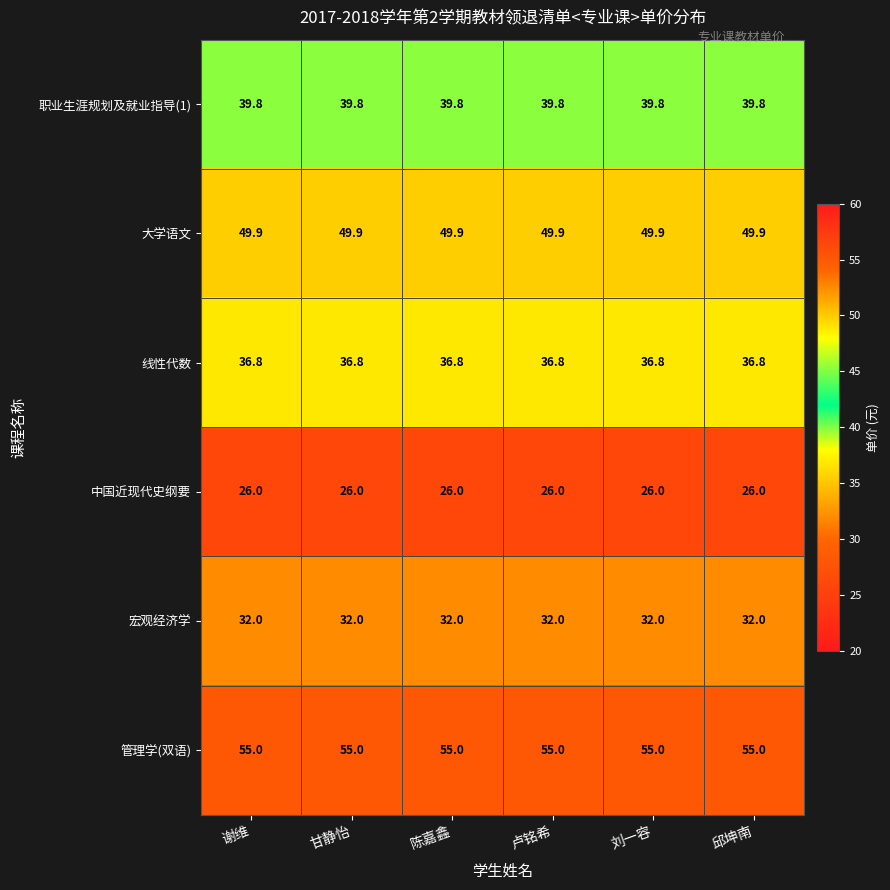

True or false: 宏观经济学 has a value of 50.7 at 刘一容.

False